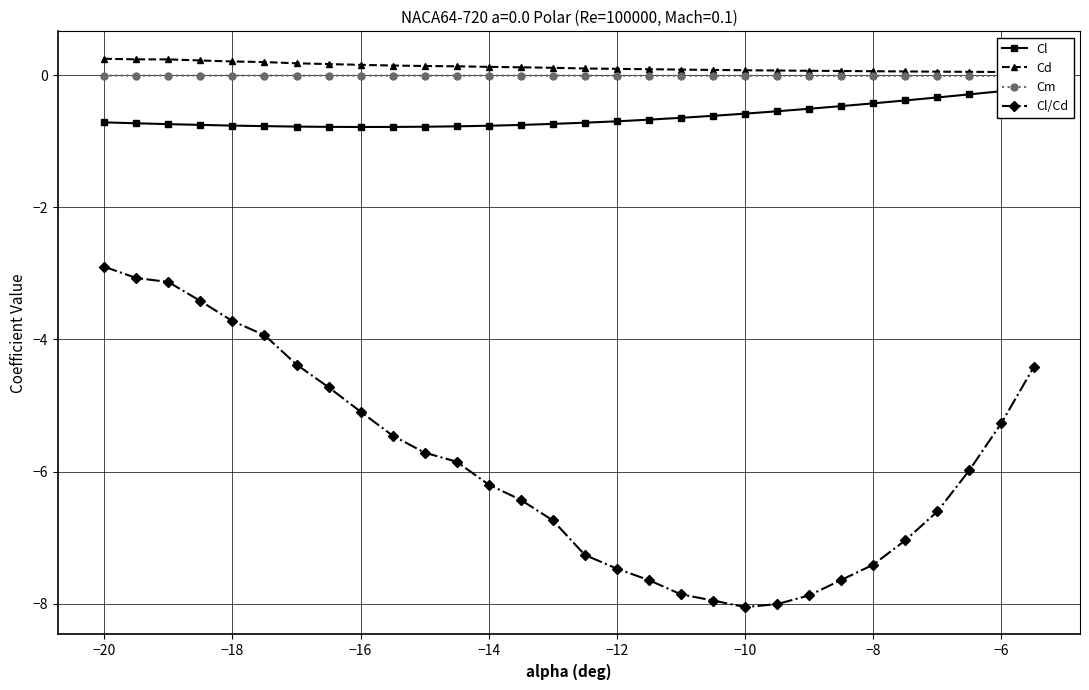

At which label does Cl/Cd first exceed -5?

−20